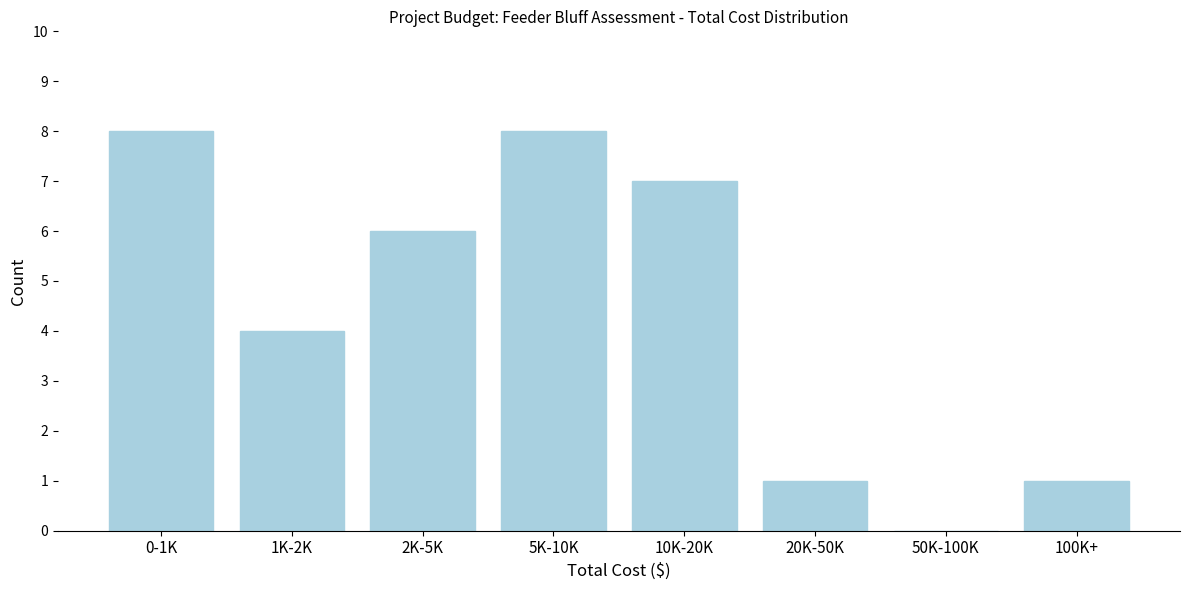

Reading left to right, what are all the values shown in this chart?

0-1K=8	1K-2K=4	2K-5K=6	5K-10K=8	10K-20K=7	20K-50K=1	50K-100K=0	100K+=1